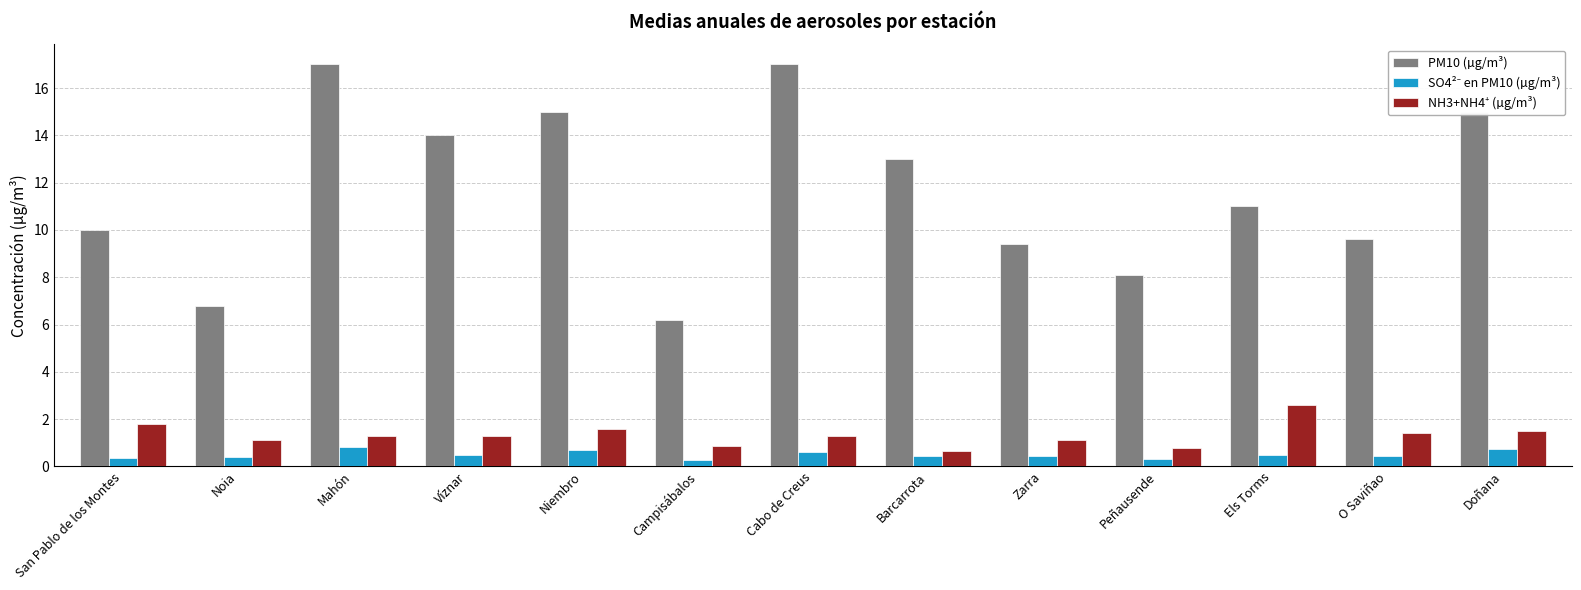

What is the sum of all PM10 (µg/m³) values?

152.1